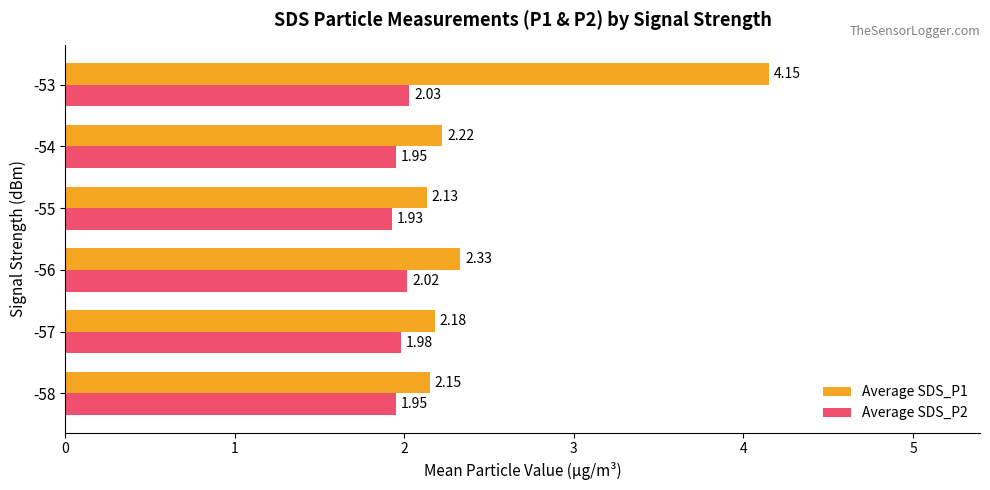

Rank the series by their maximum value, from lowest to highest.

Average SDS_P2, Average SDS_P1